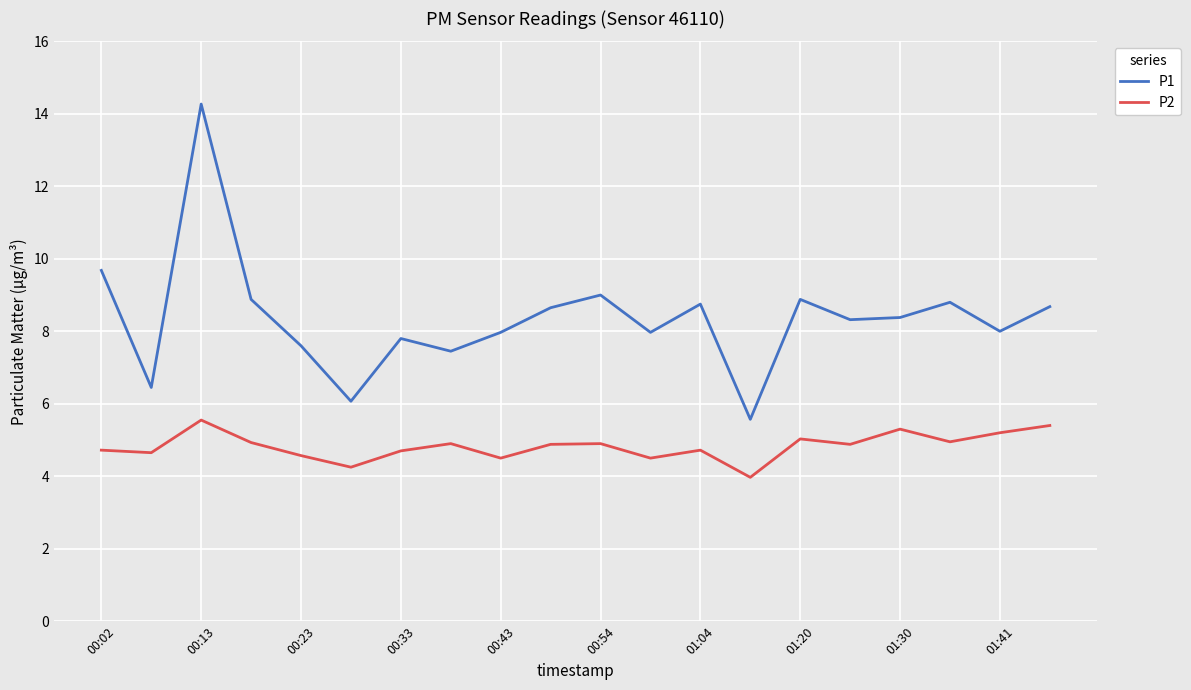

What is the minimum value for P2?

4.0